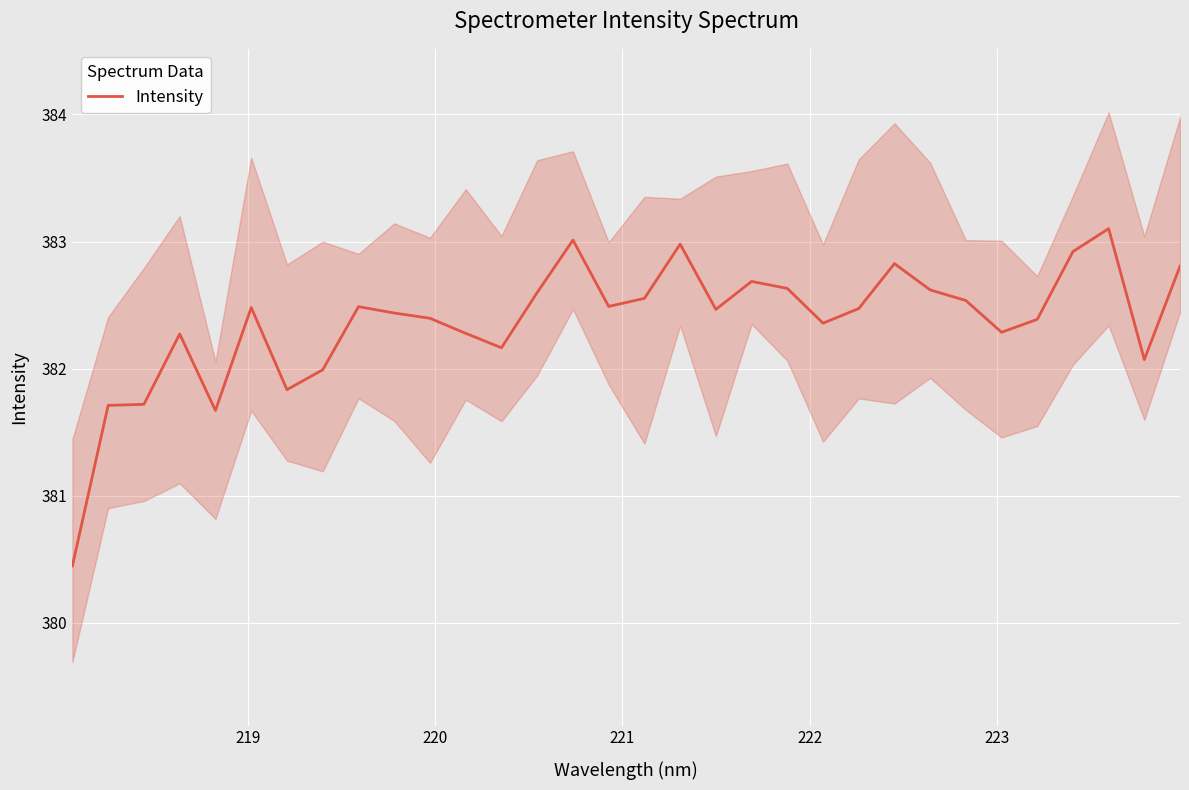

What is the maximum value shown in the chart?

383.1